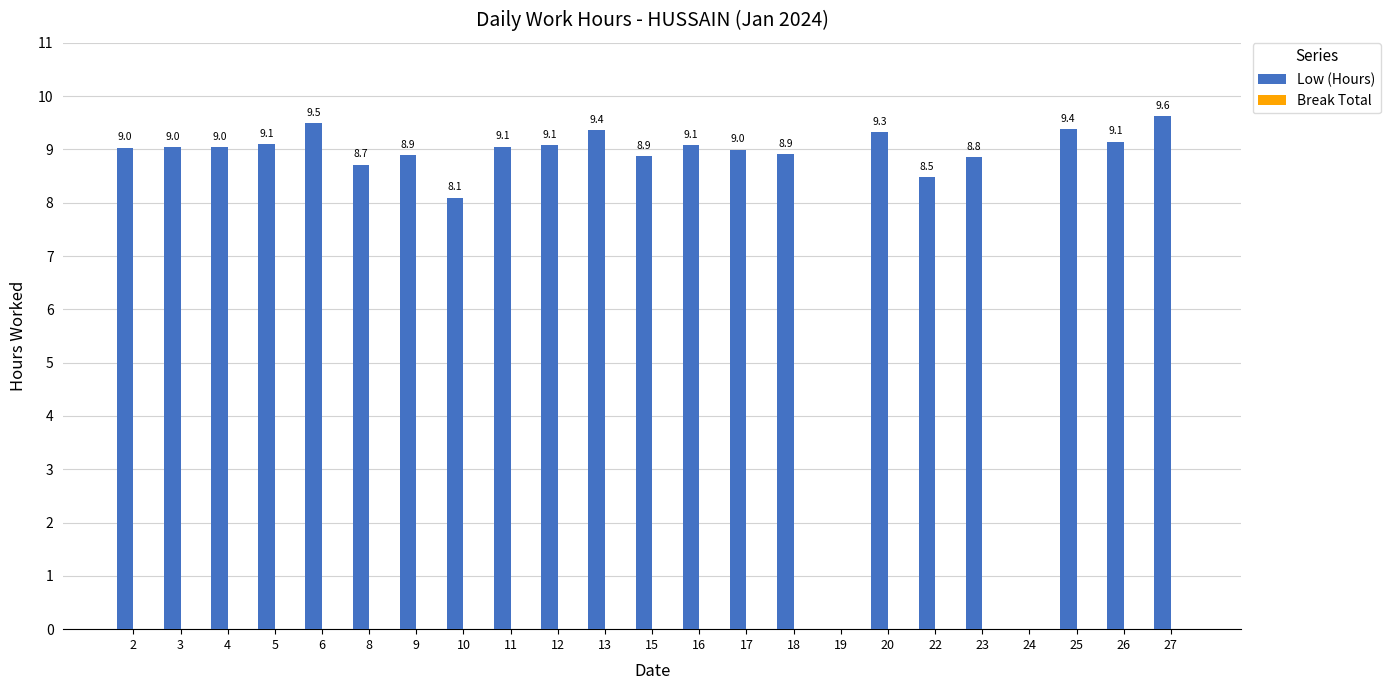

What is the maximum value shown in the chart?

9.6